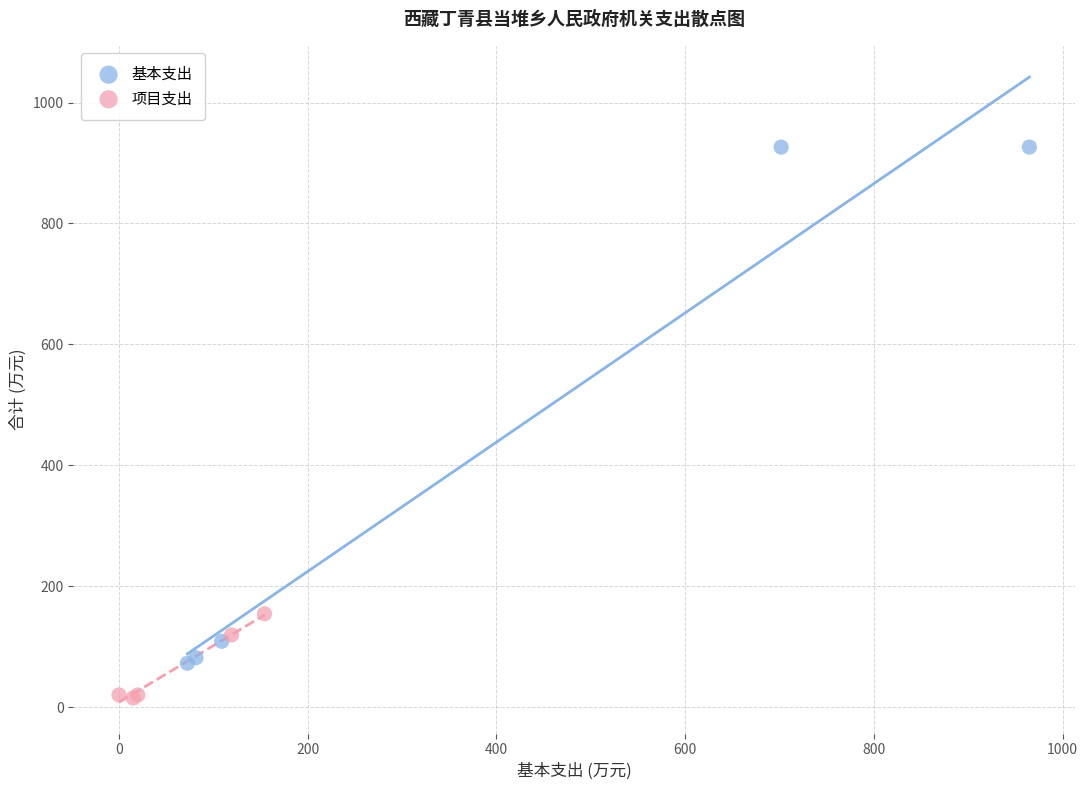

Which series has the widest spread of Y values?

基本支出